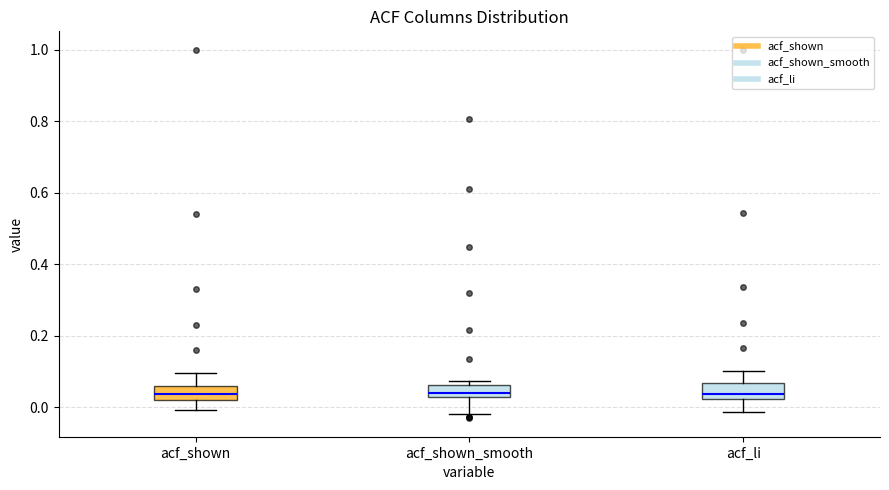

Where does the lower whisker of the box for acf_shown end on the y-axis? The values are not printed on the chart, so give them approximately, as read against the axis.

0.00